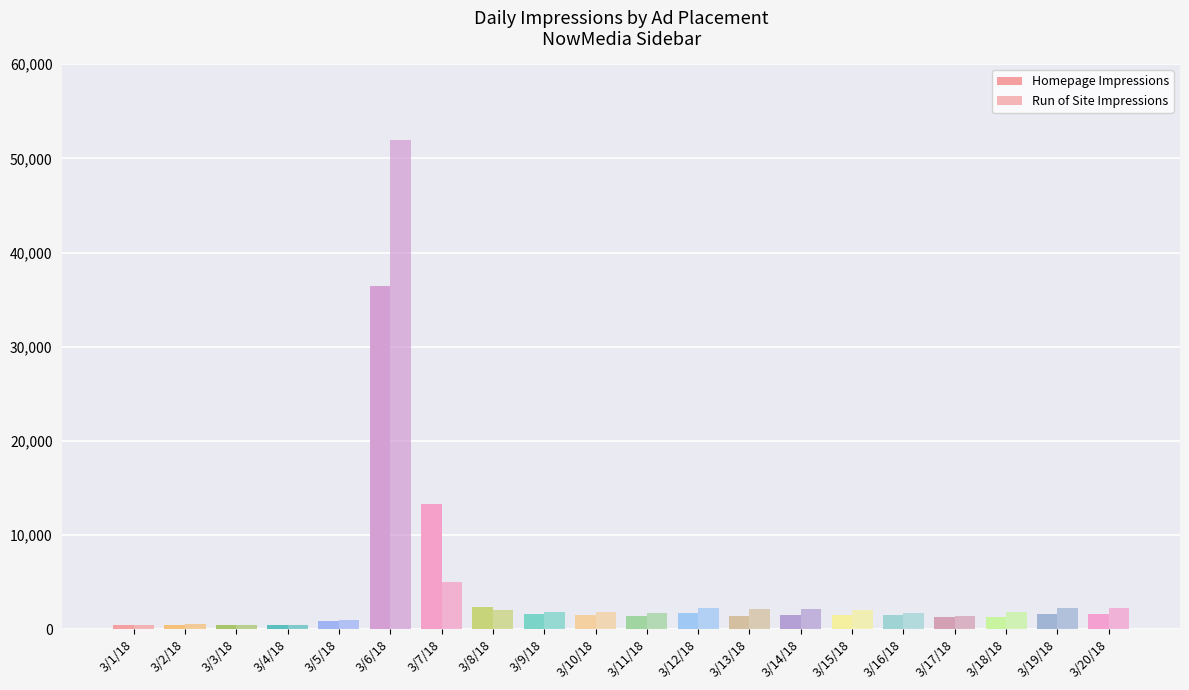

What is the value of the Run of Site Impressions bar at the 8th from the left?

2023